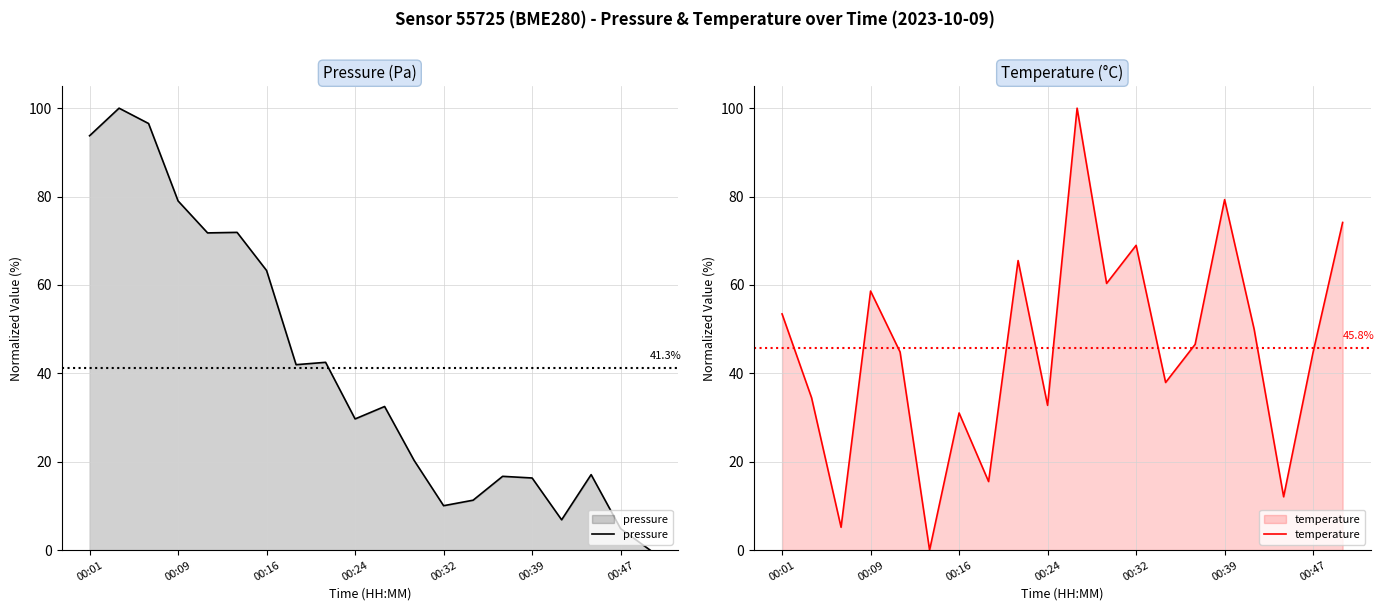

What value does the temperature series have at 7?

15.5